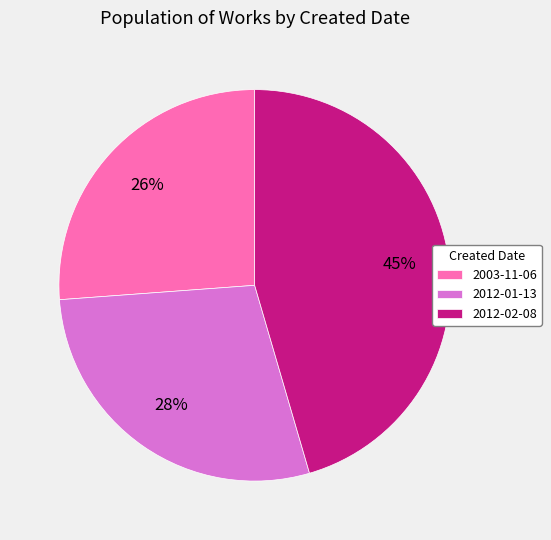

Is there any slice that represents more than half of the pie?

No